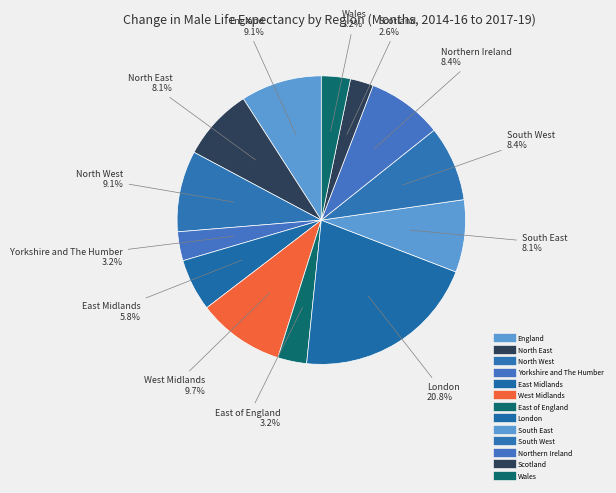

The England slice represents 1% of the pie. True or false?

False